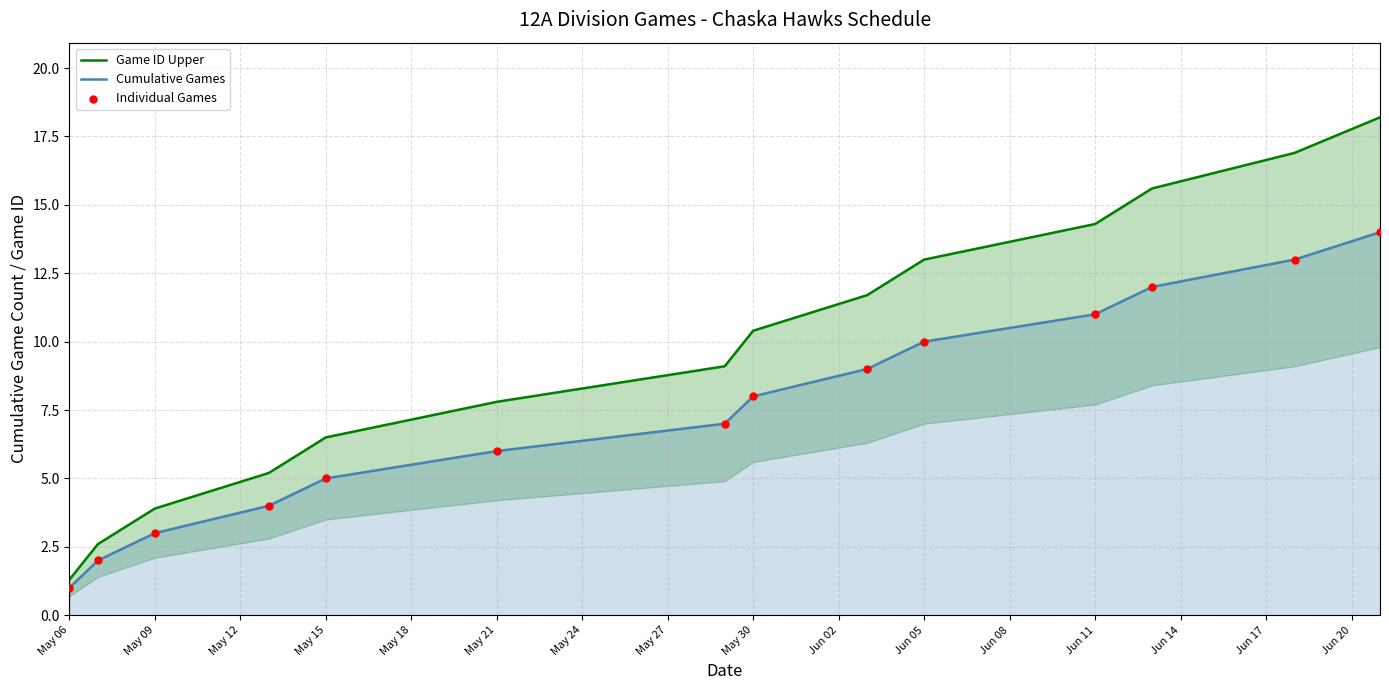

True or false: Cumulative Games has a value of 6 at May 21.

True